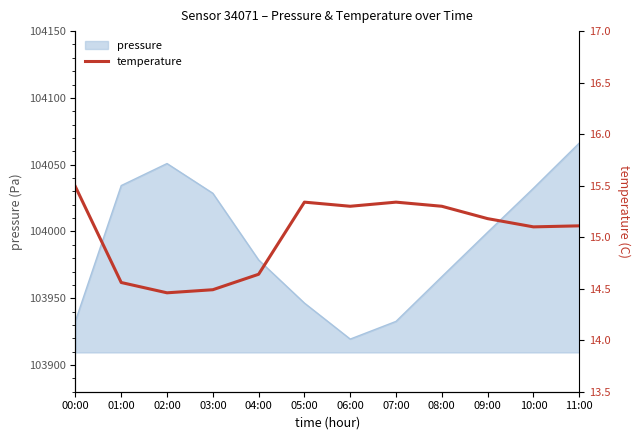

What is the maximum value for pressure?

104066.1